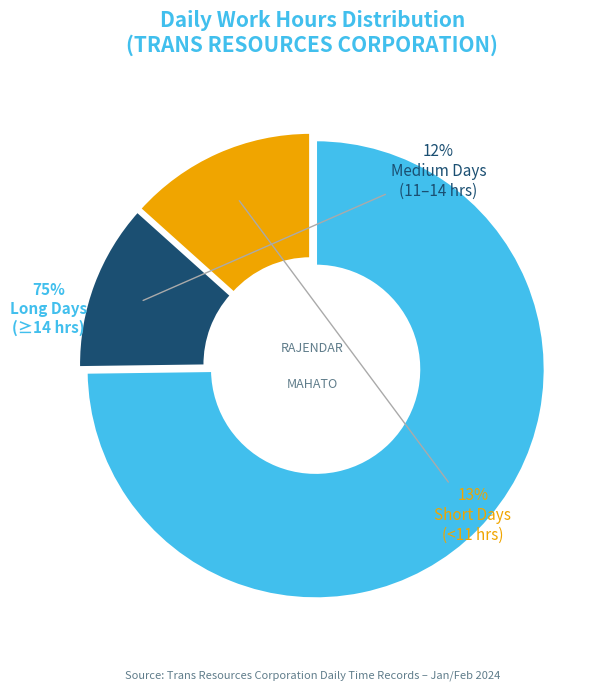

To the nearest percent, what is the average slice percentage?

33%